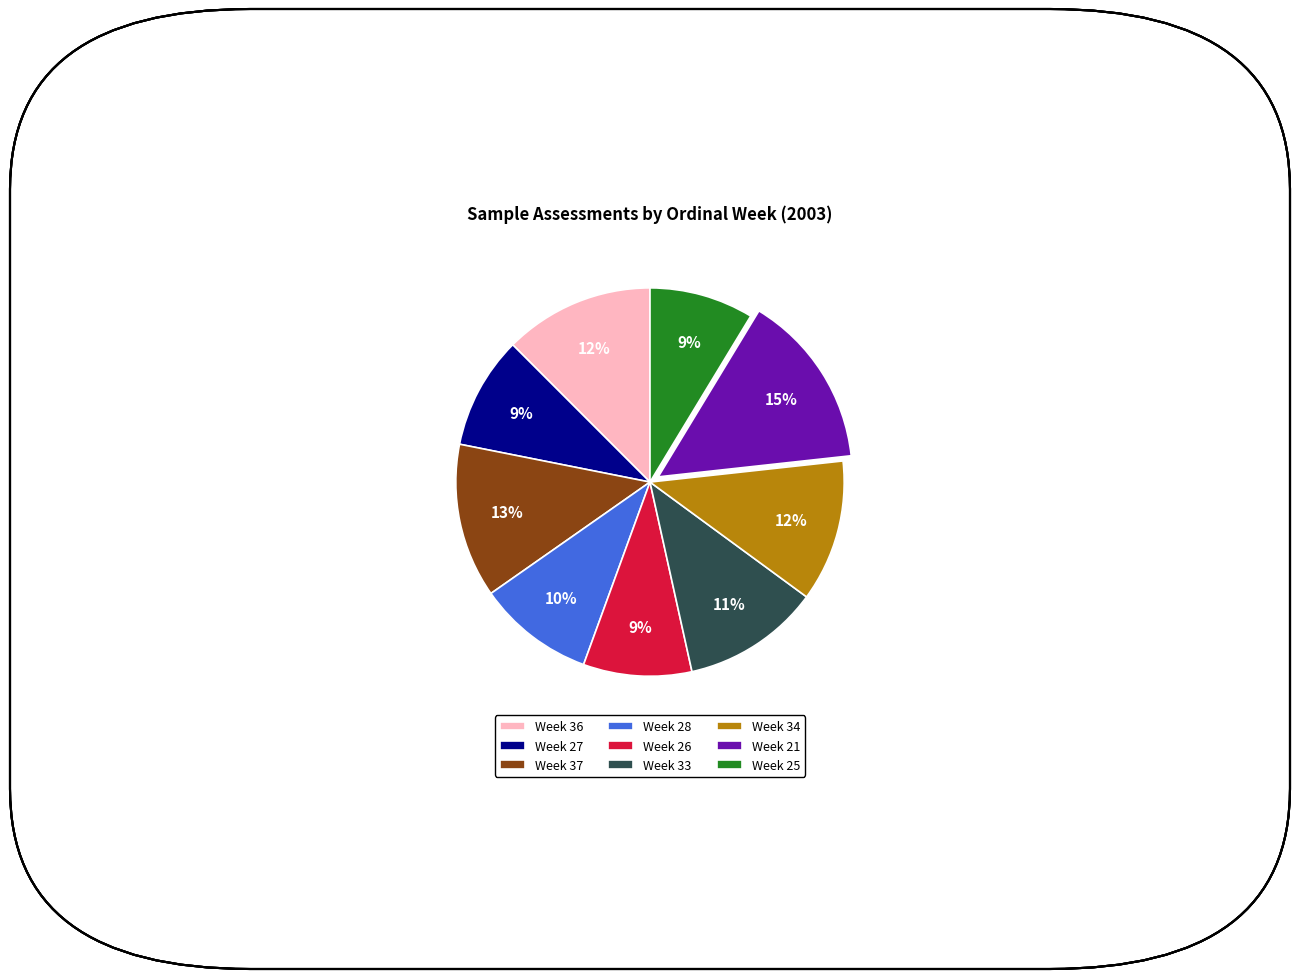

Is it true that Week 28 is 24% of the pie?

False